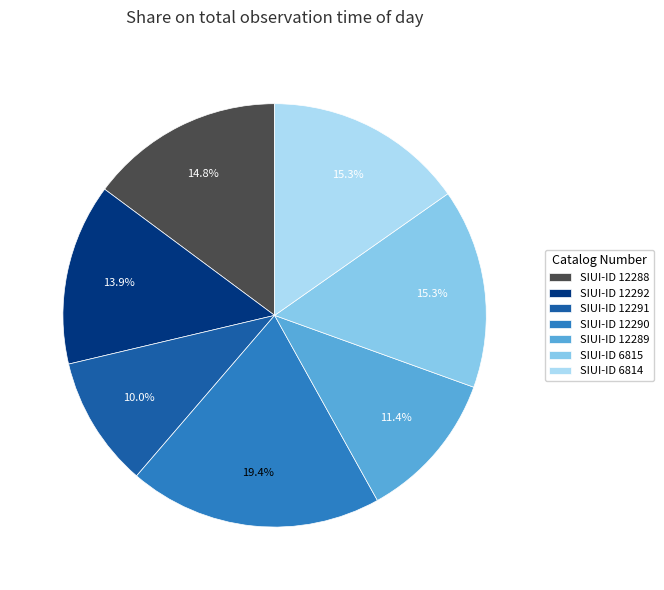

To the nearest percent, what is the difference between the largest and smallest slice percentages?

9%